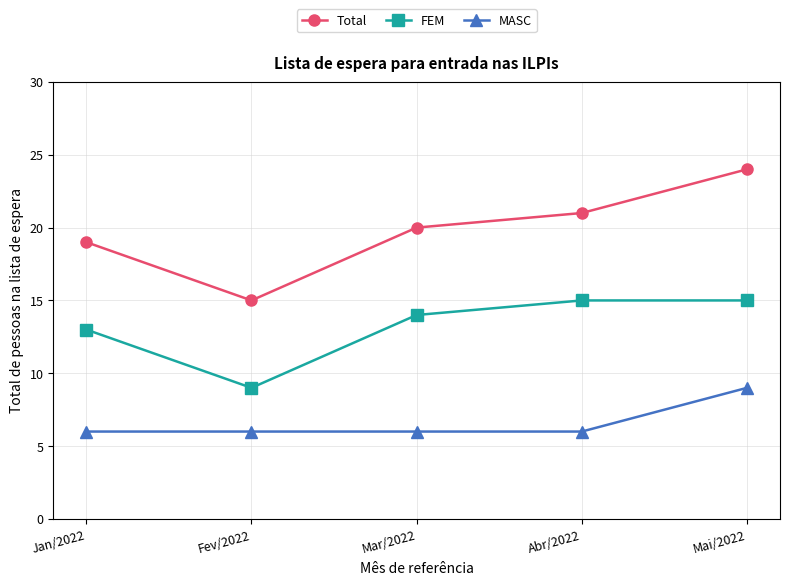

At which category is the sum across all series the highest?

Mai/2022